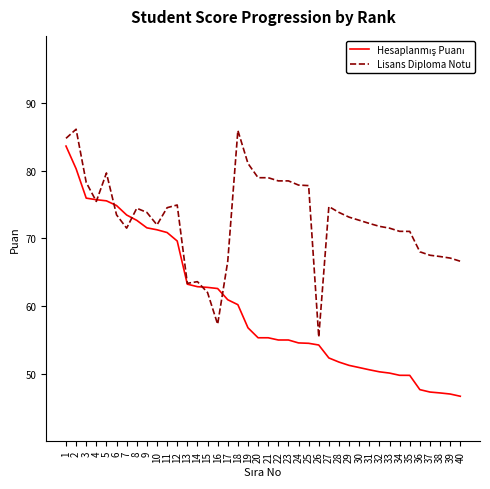

What is the difference between the highest and lowest values at 19?

24.3